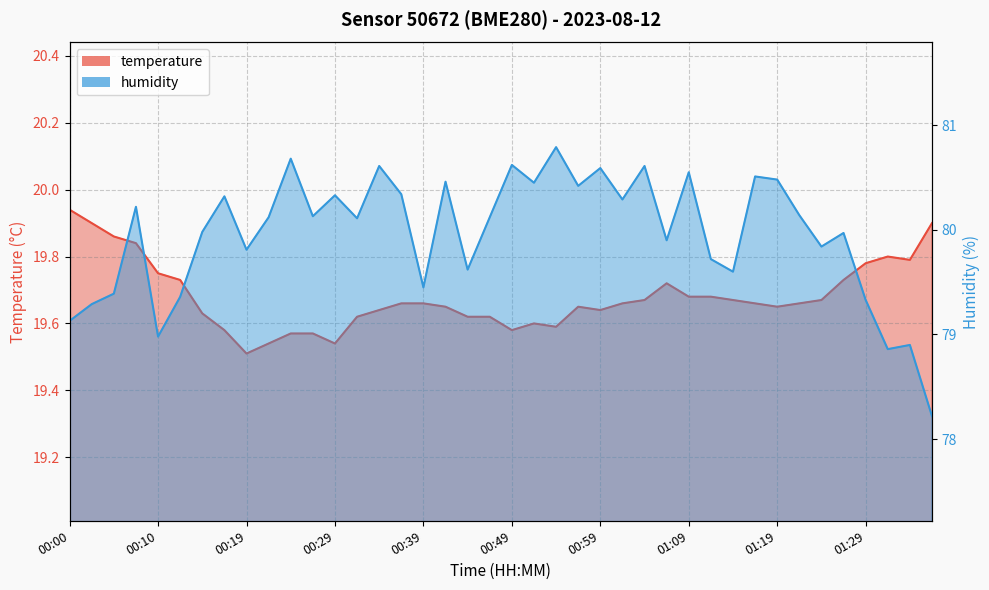

In humidity, how many points are lower than both neighbors (excluding endpoints)?

13